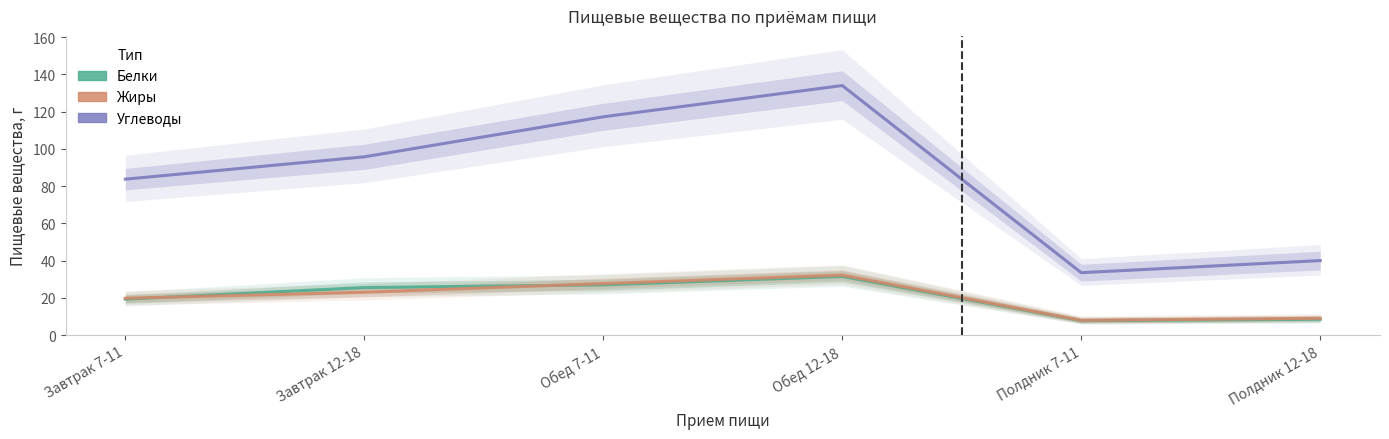

What is the sum of the Белки values at Завтрак 12-18 and Обед 7-11?

52.5